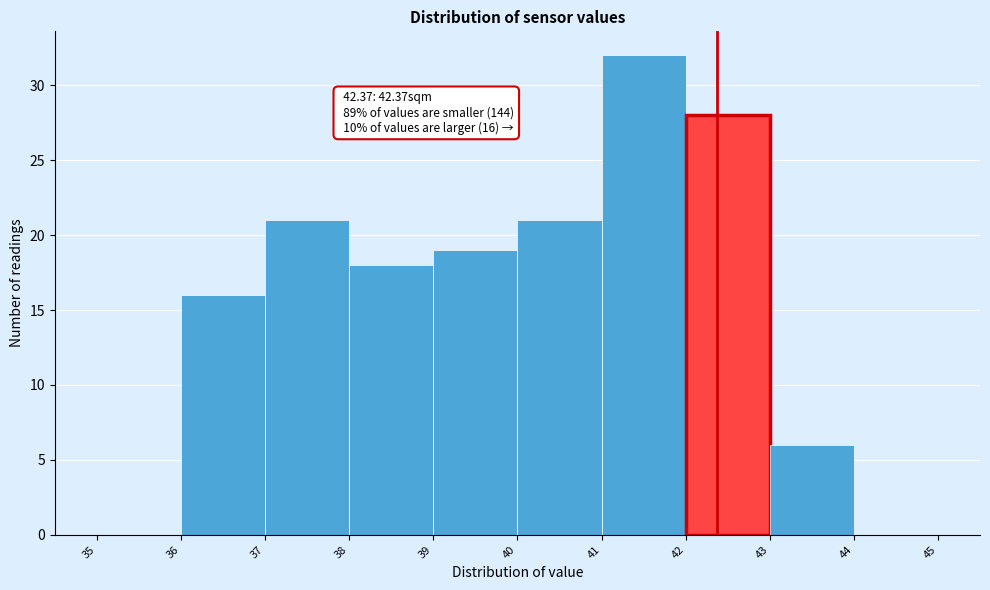

Which range on the x-axis has the tallest bar?

41 to 42